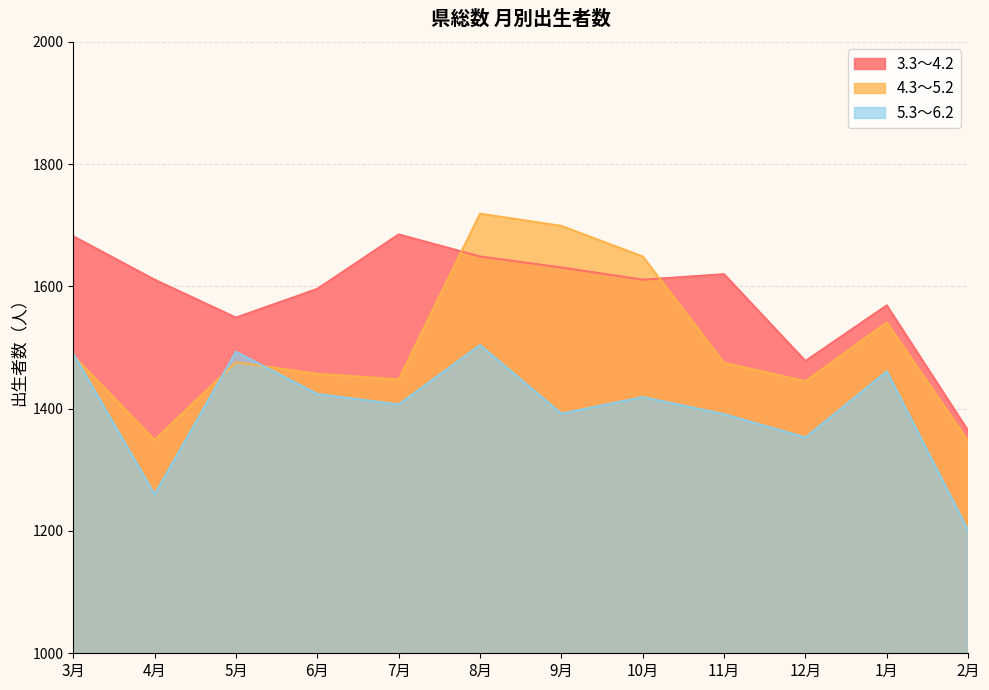

Is the value of 3.3～4.2 at 9月 greater than the value of 5.3～6.2 at 7月?

Yes